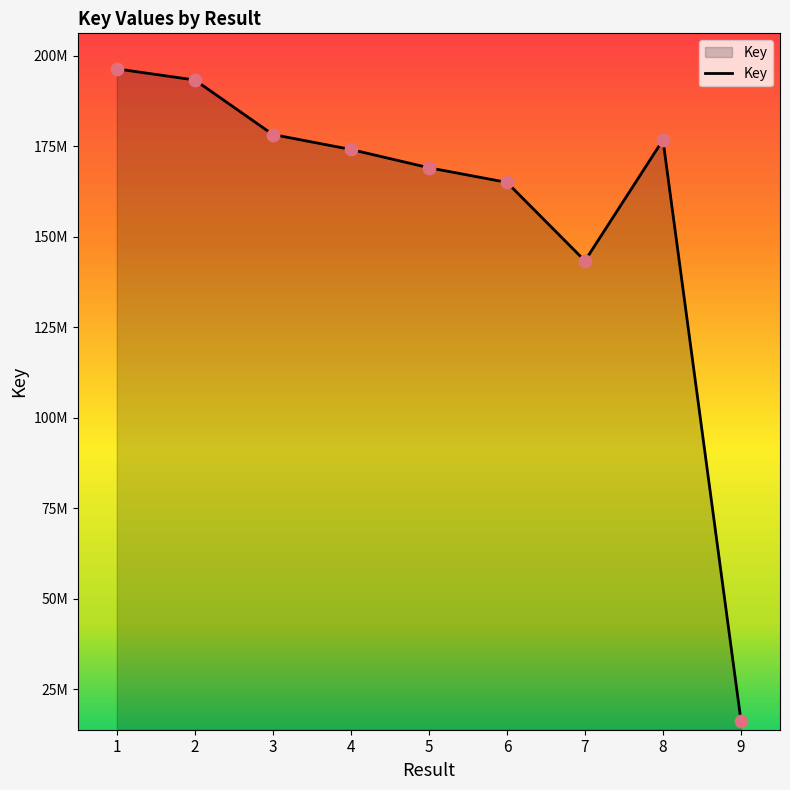

Does the chart have visible grid lines?

No